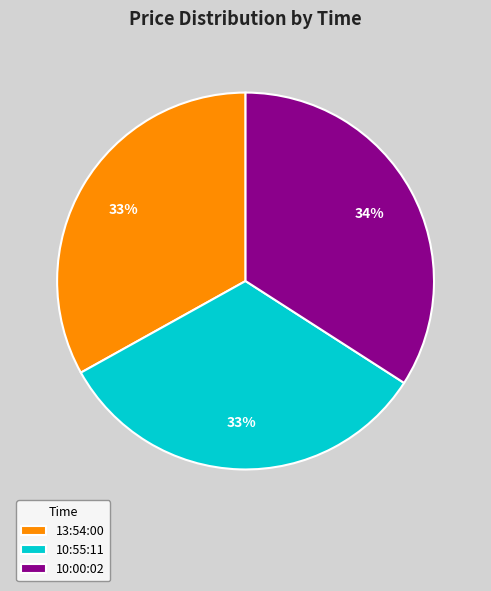

To the nearest percent, what is the average slice percentage?

33%